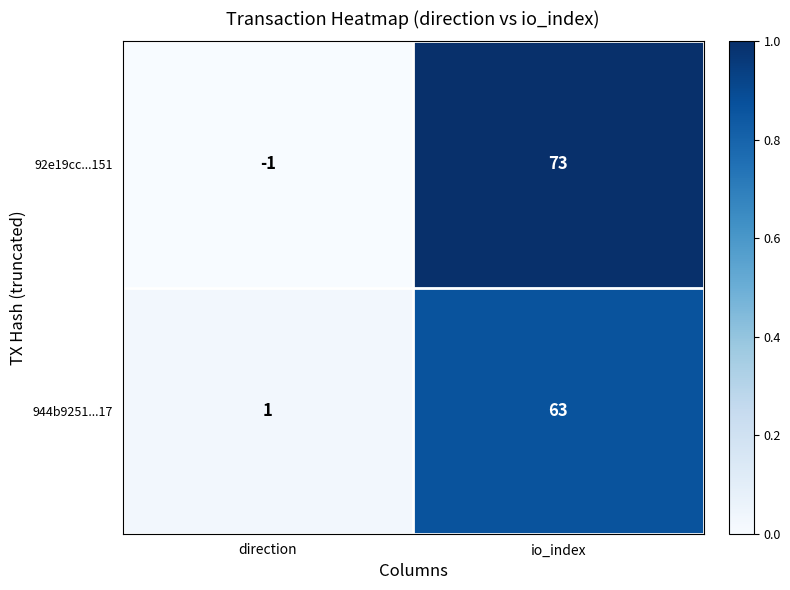

Which series has the largest total across all categories?

92e19cc...151